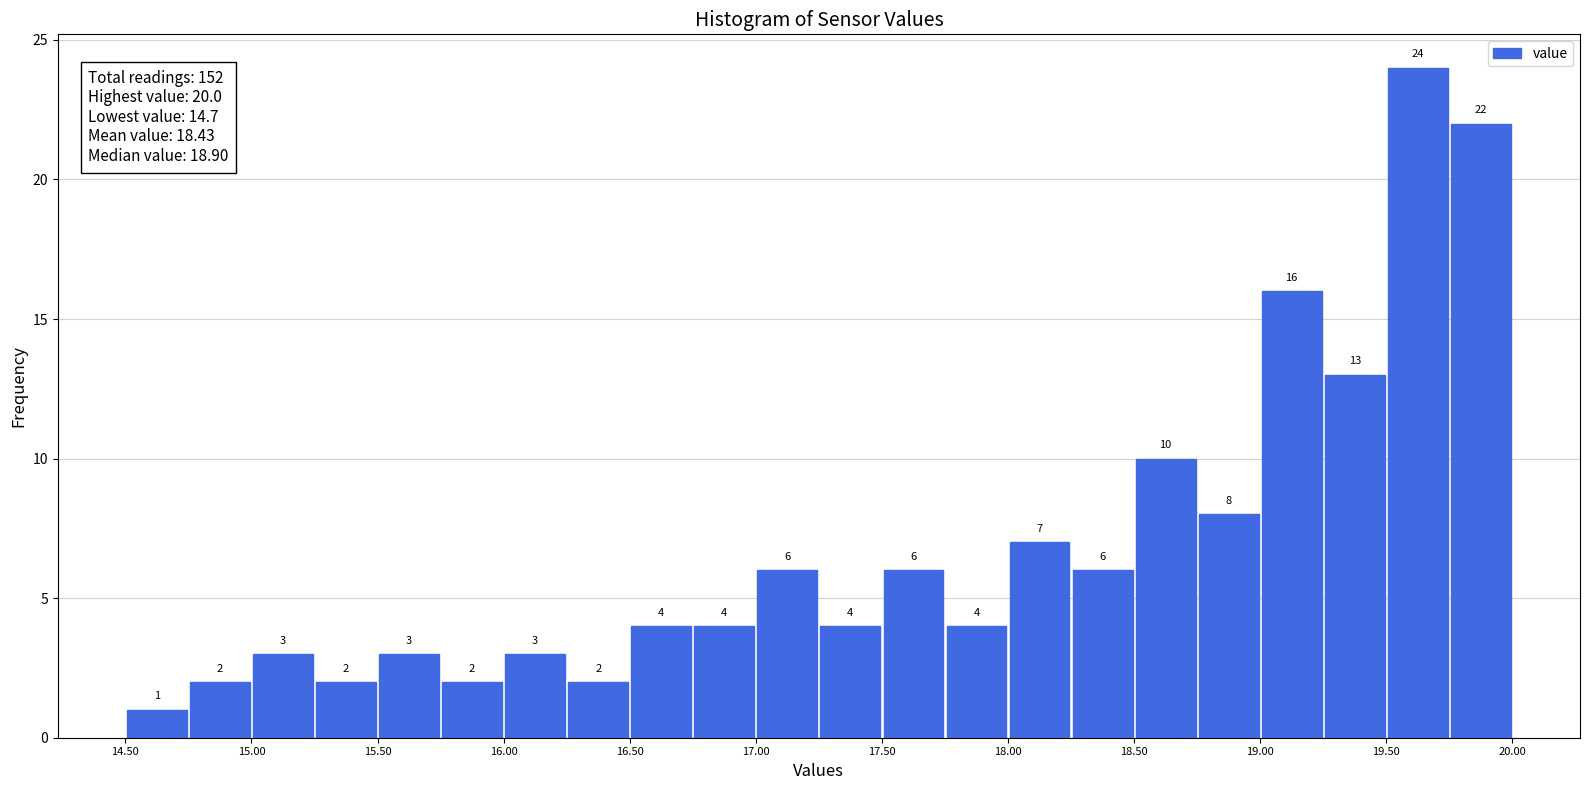

What is the height of the bar covering 16.25 to 16.50 on the x-axis?

2